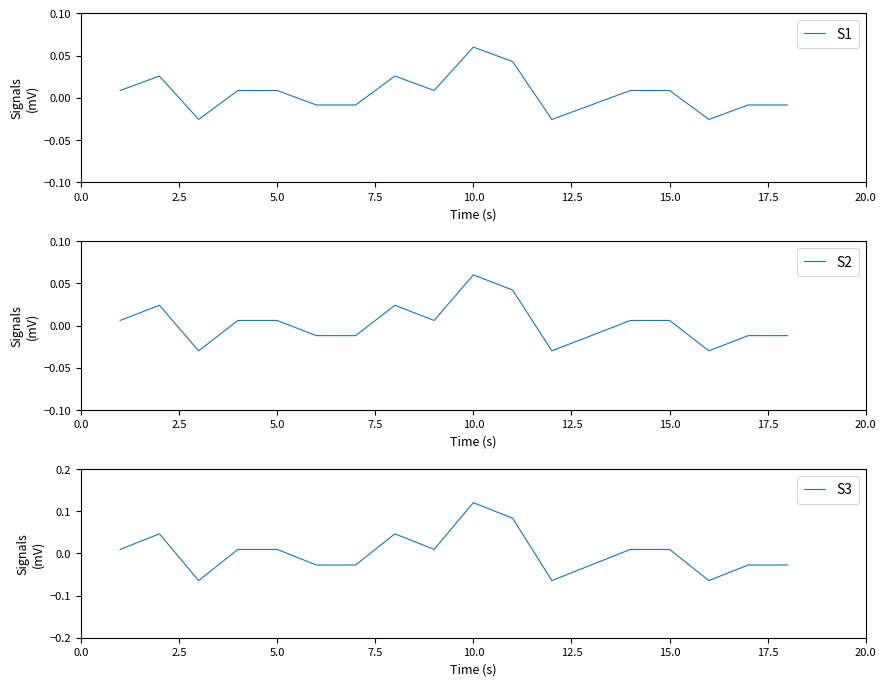

At which label does S3 reach its peak?

10.0